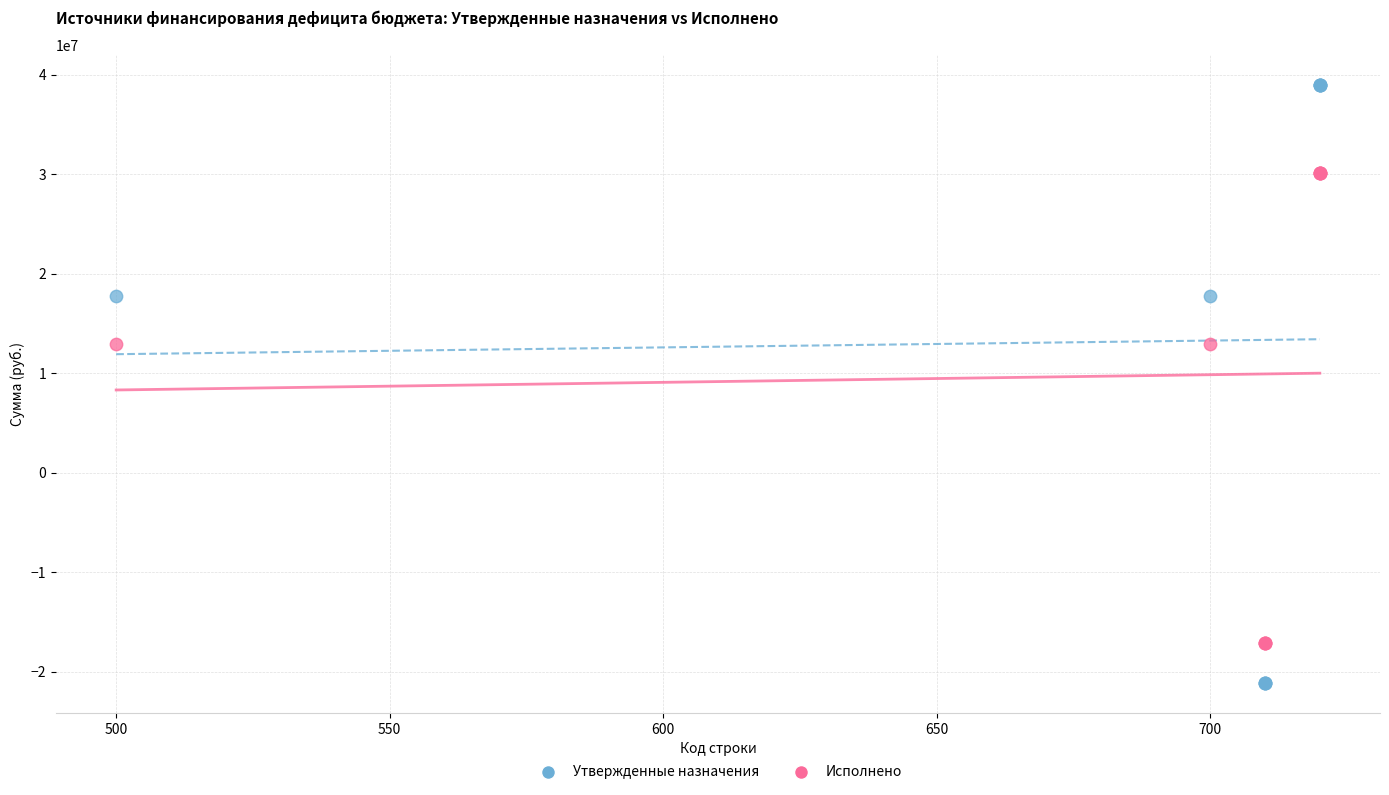

What are all the series names shown in the legend?

Утвержденные назначения, Исполнено